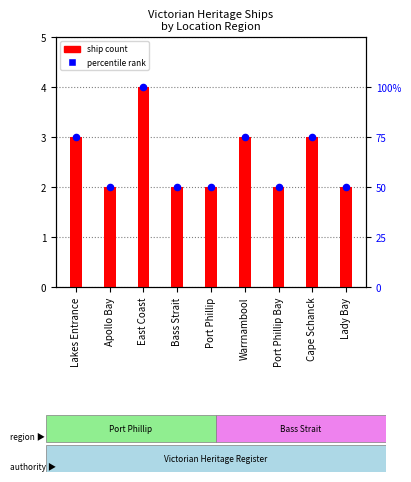

Which series contains the highest Y value?

percentile rank